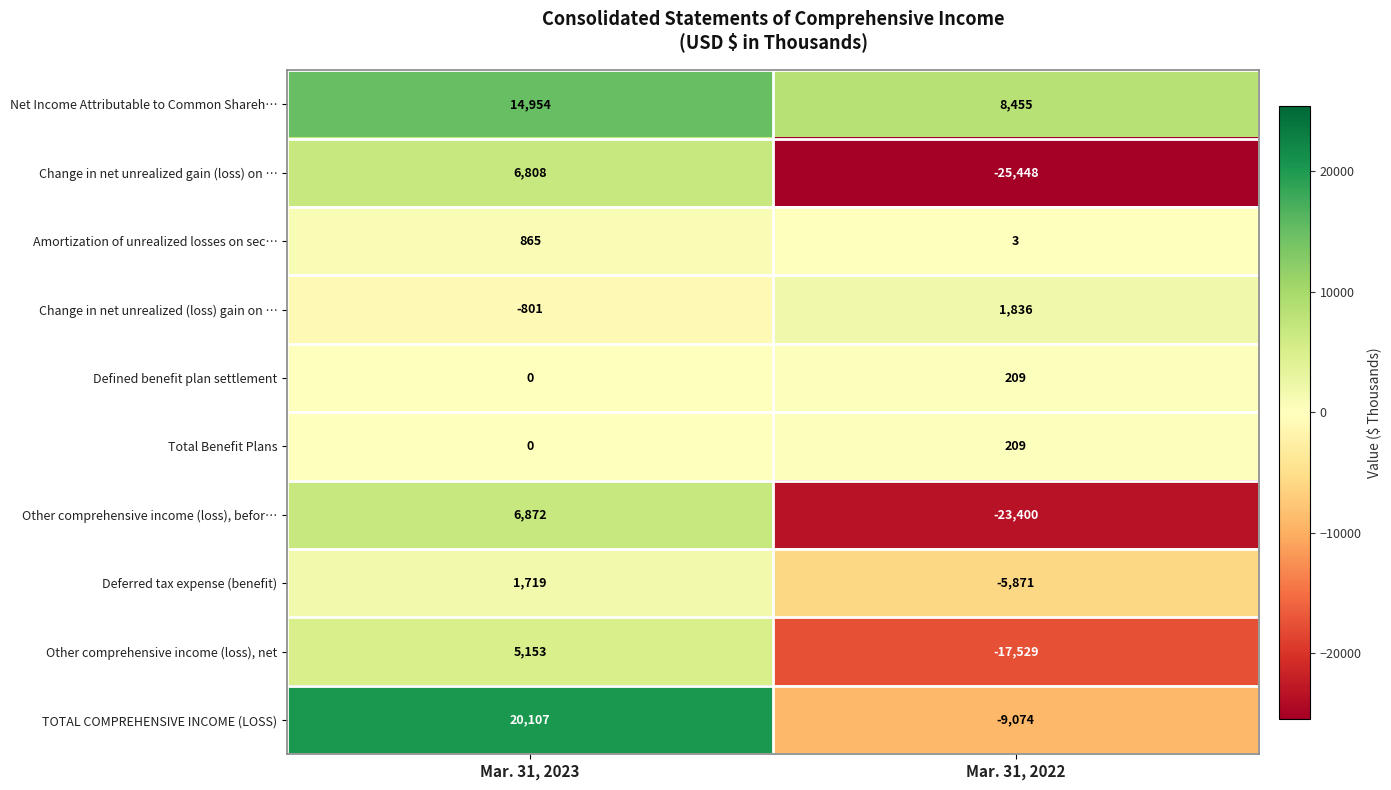

Rank the categories by Defined benefit plan settlement value from lowest to highest.

Mar. 31, 2023, Mar. 31, 2022